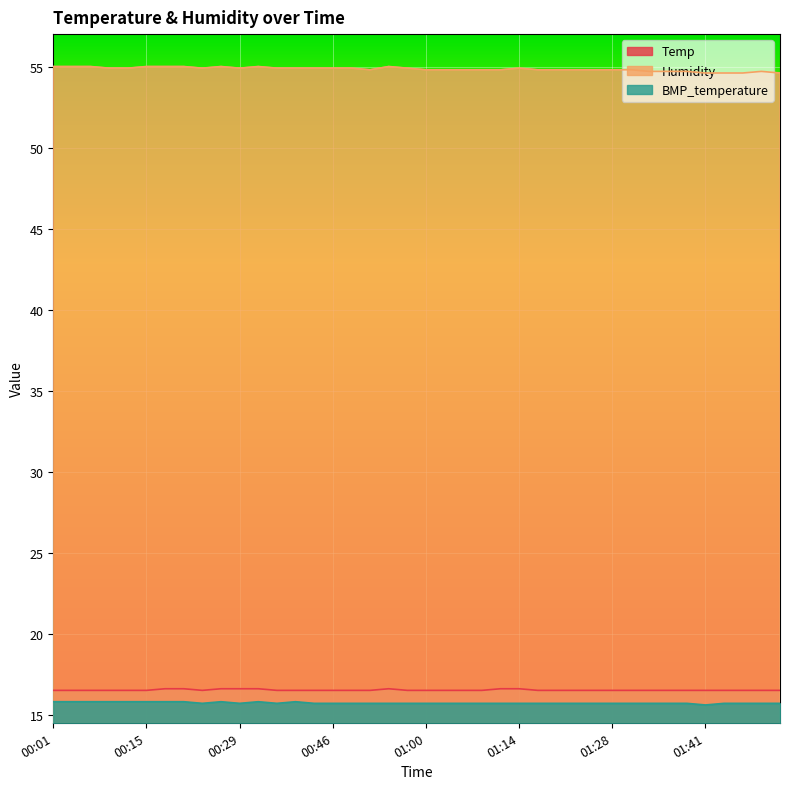

What is the sum of the Temp values at 00:57 and 01:39?

33.0